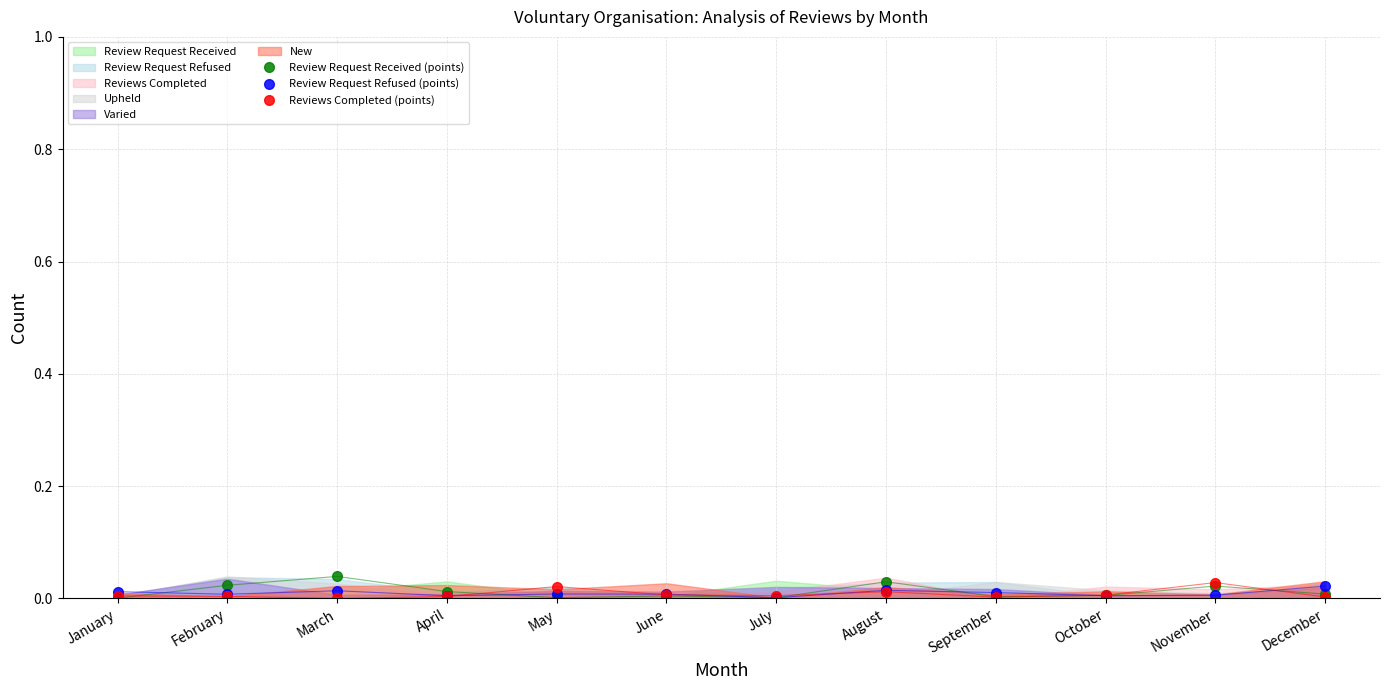

True or false: Review Request Refused (points) has more than 1 interior local peaks.

True